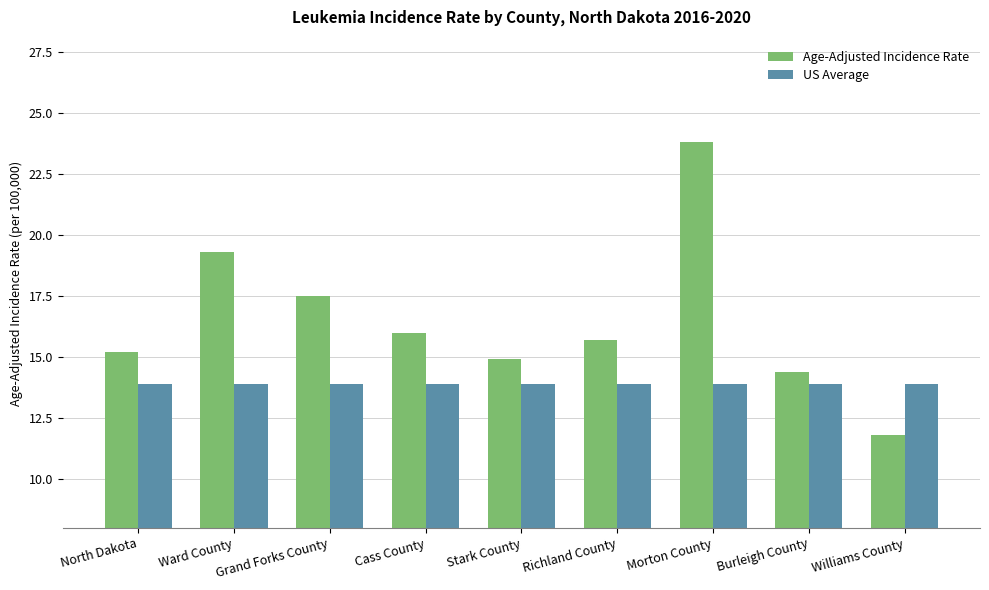

Which series has the largest total across all categories?

Age-Adjusted Incidence Rate